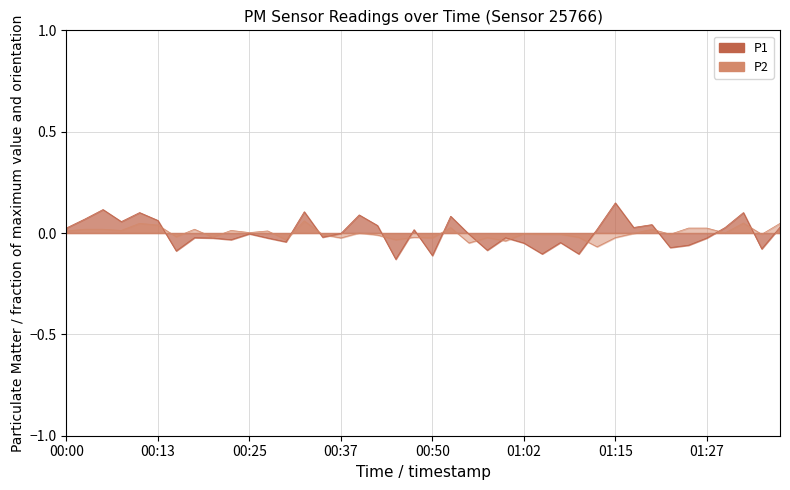

At how many categories does at least one series exceed 0?

24